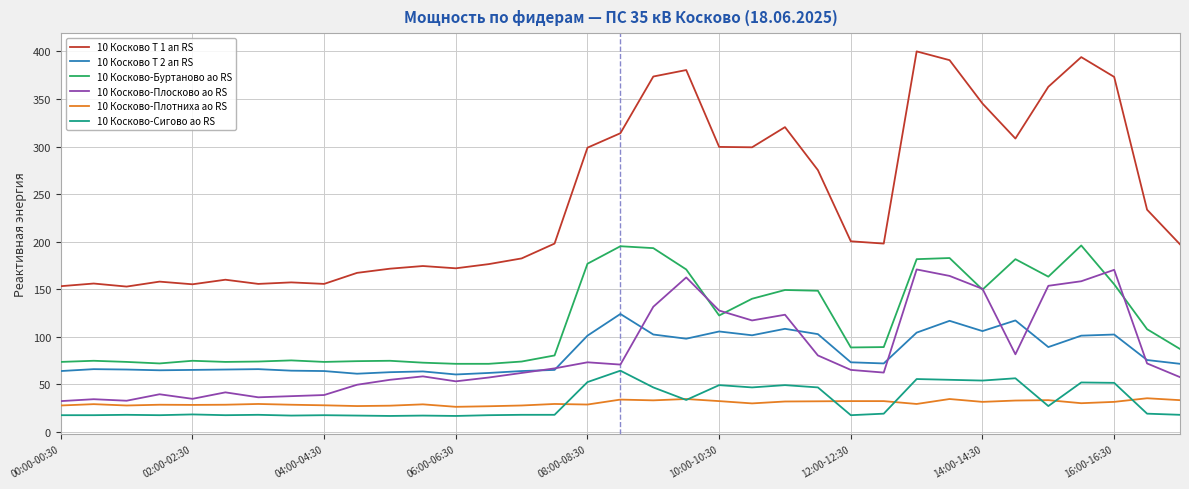

True or false: 10 Косково-Буртаново ао RS and 10 Косково-Плосково ао RS intersect in this chart.

True